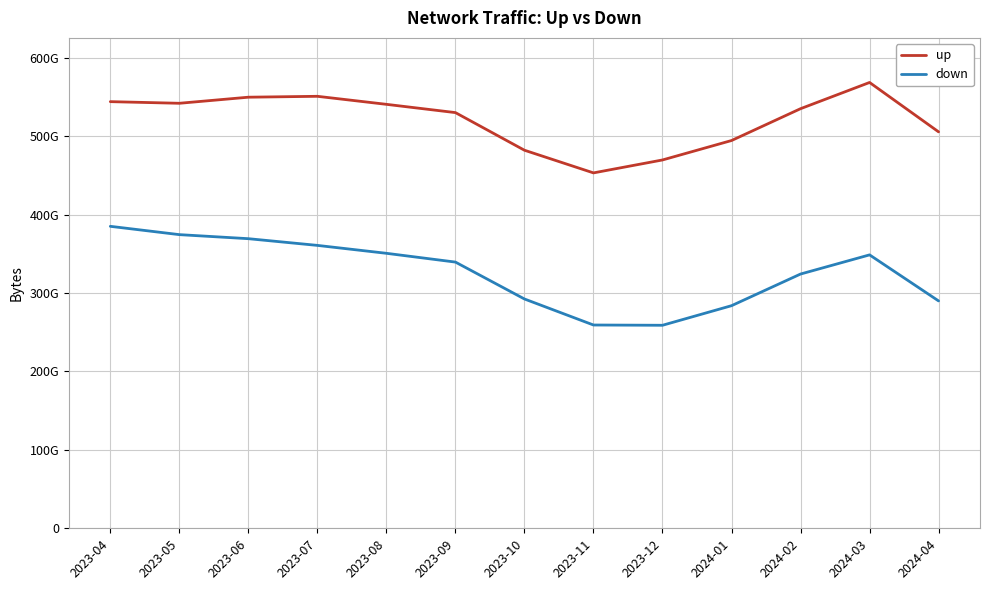

How many interior local valleys does the down series have?

1